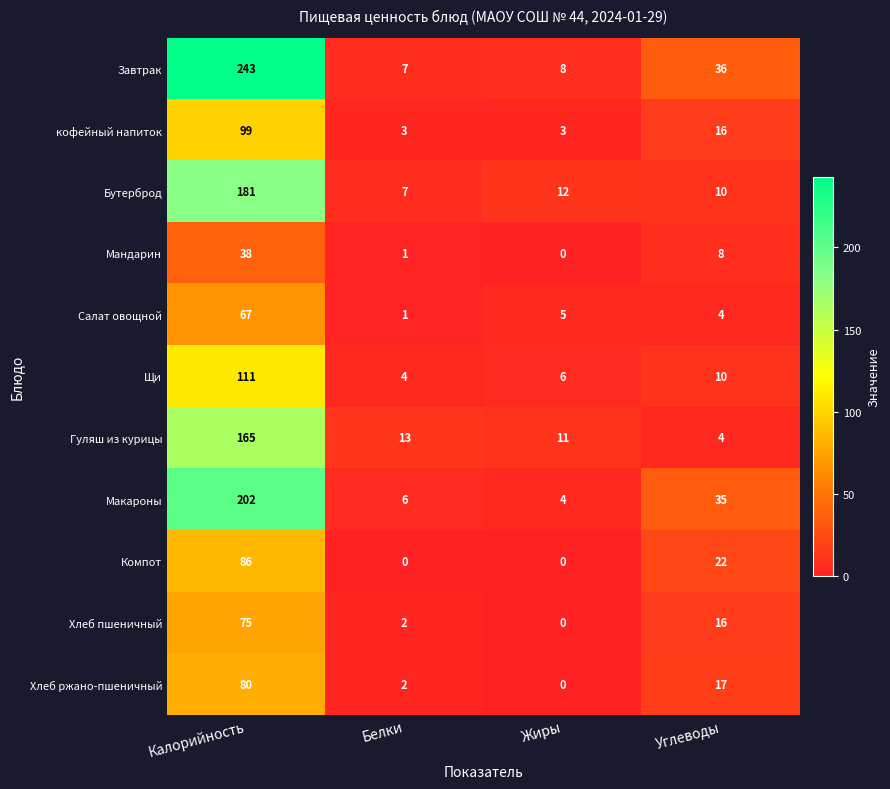

What is the average value of the Хлеб ржано-пшеничный series?

25